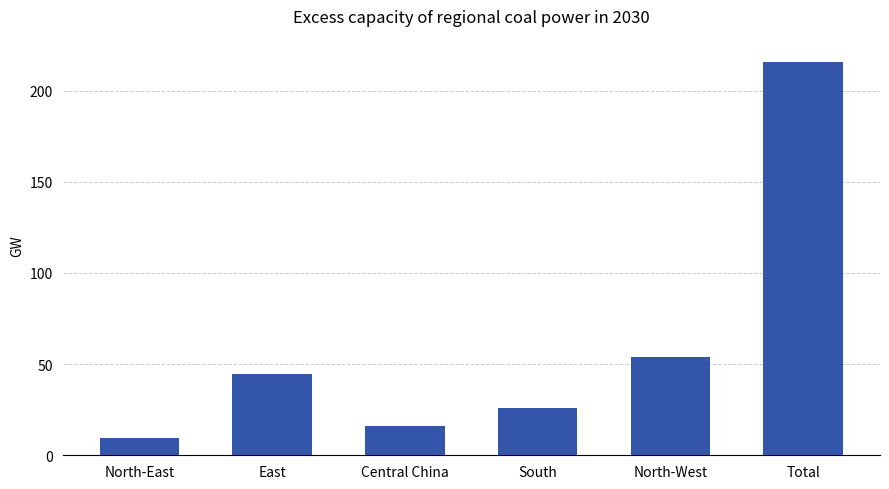

The value at East is 44.6. True or false?

True